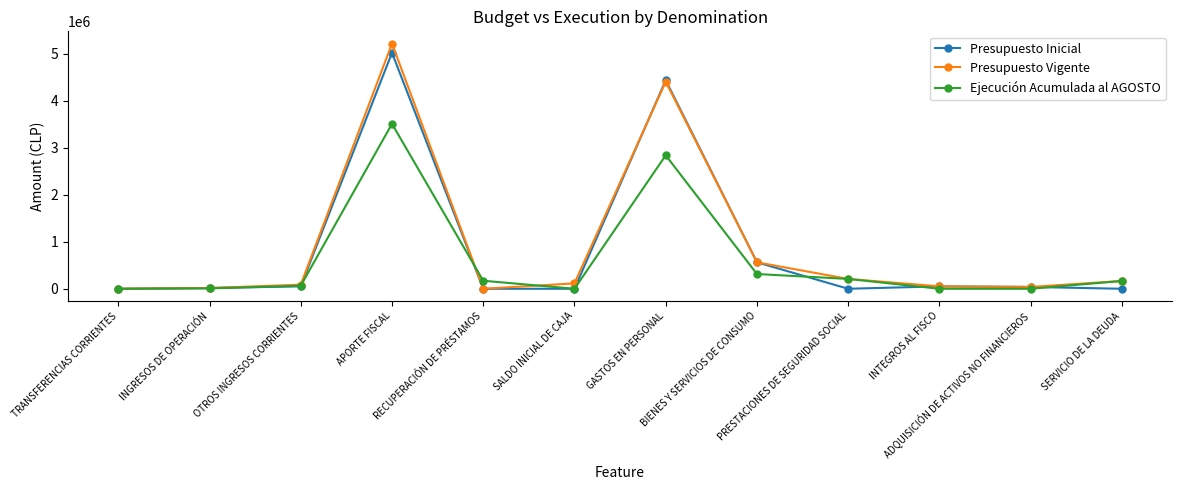

What is the sum of the Presupuesto Vigente values at GASTOS EN PERSONAL and ADQUISICIÓN DE ACTIVOS NO FINANCIEROS?

4447541